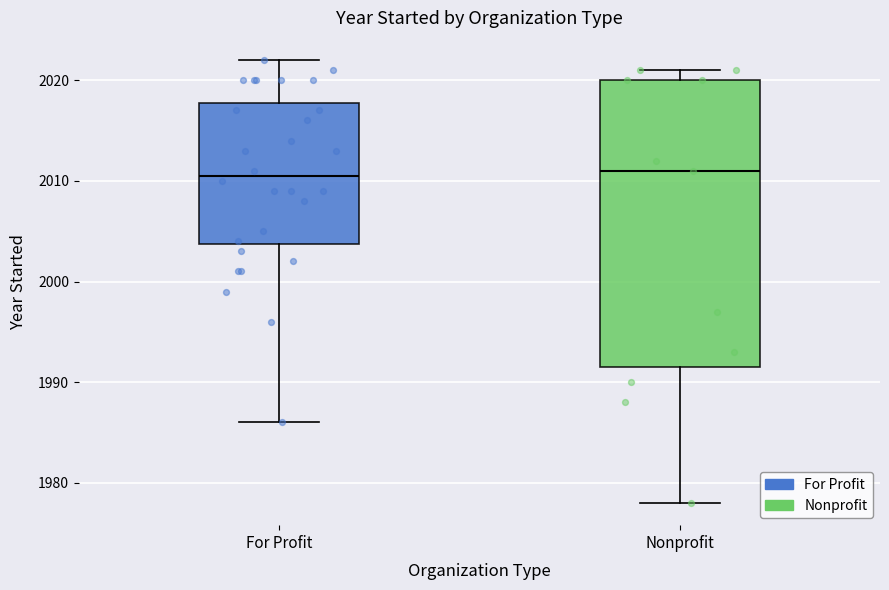

Reading left to right, read every box against the y-axis: the position of its median line, the range the box covers, and the ends of its whiskers. The values are not printed on the chart, so give them approximately, as read against the axis.

For Profit: median 2011, box 2004 to 2018, whiskers 1986 to 2022
Nonprofit: median 2011, box 1992 to 2020, whiskers 1978 to 2021